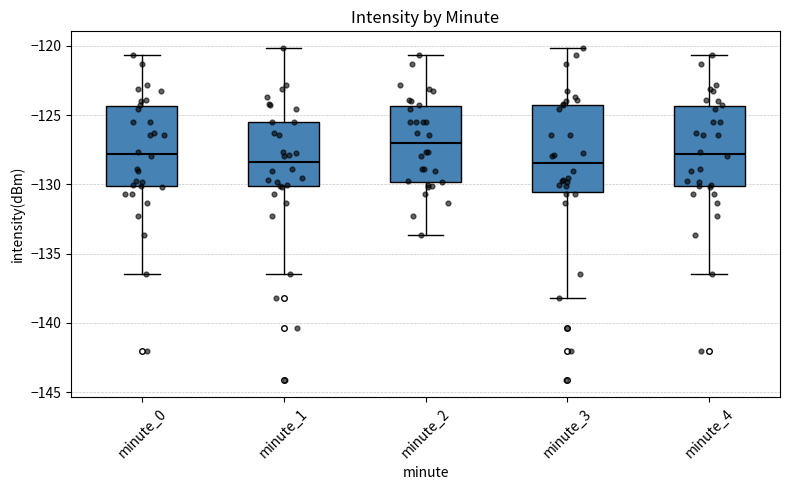

Reading left to right, read every box against the y-axis: the position of its median line, the range the box covers, and the ends of its whiskers. The values are not printed on the chart, so give them approximately, as read against the axis.

minute_0: median -128.0, box -130.0 to -124.5, whiskers -136.5 to -120.5
minute_1: median -128.5, box -130.0 to -125.5, whiskers -136.5 to -120.0
minute_2: median -127.0, box -130.0 to -124.5, whiskers -133.5 to -120.5
minute_3: median -128.5, box -130.5 to -124.0, whiskers -138.0 to -120.0
minute_4: median -128.0, box -130.0 to -124.5, whiskers -136.5 to -120.5